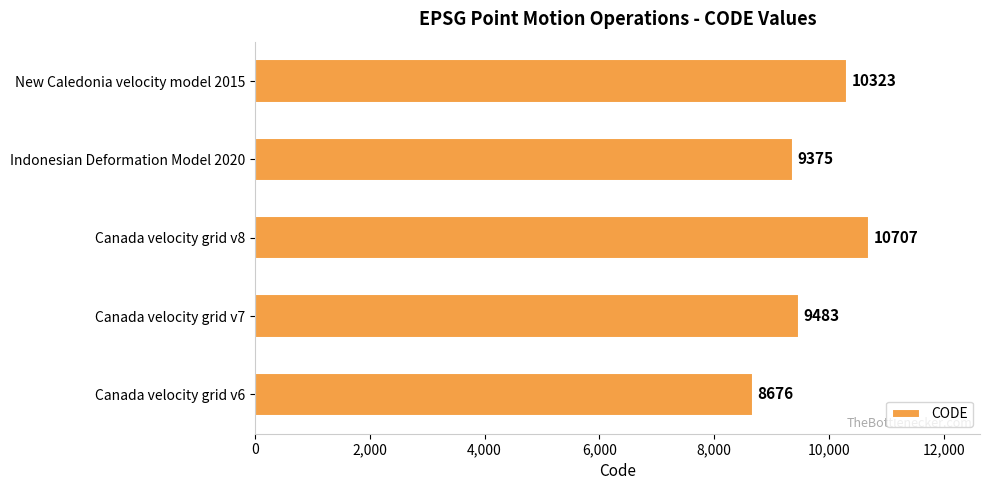

Rank the categories by value from highest to lowest.

Canada velocity grid v8, New Caledonia velocity model 2015, Canada velocity grid v7, Indonesian Deformation Model 2020, Canada velocity grid v6